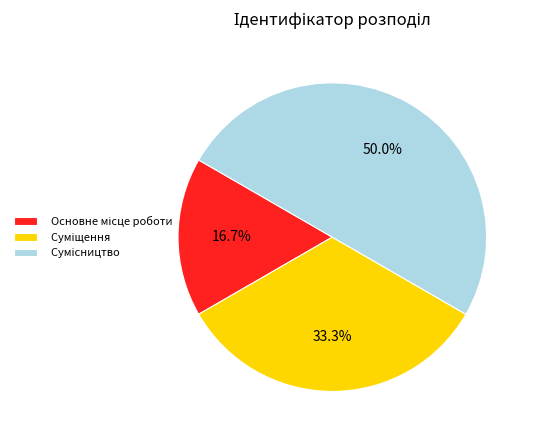

Which slice is the largest?

Сумісництво